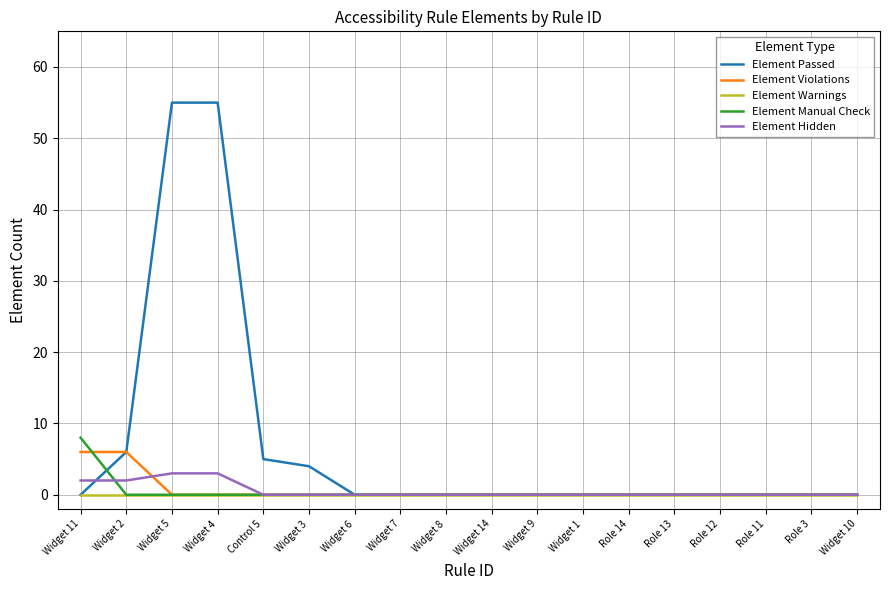

Which series has the largest range (max minus min)?

Element Passed